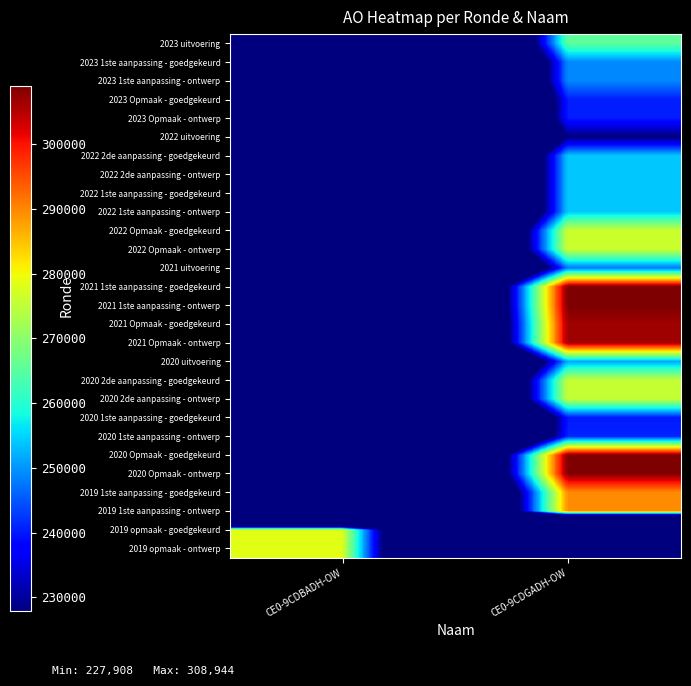

How many categories are shown in the chart?

2